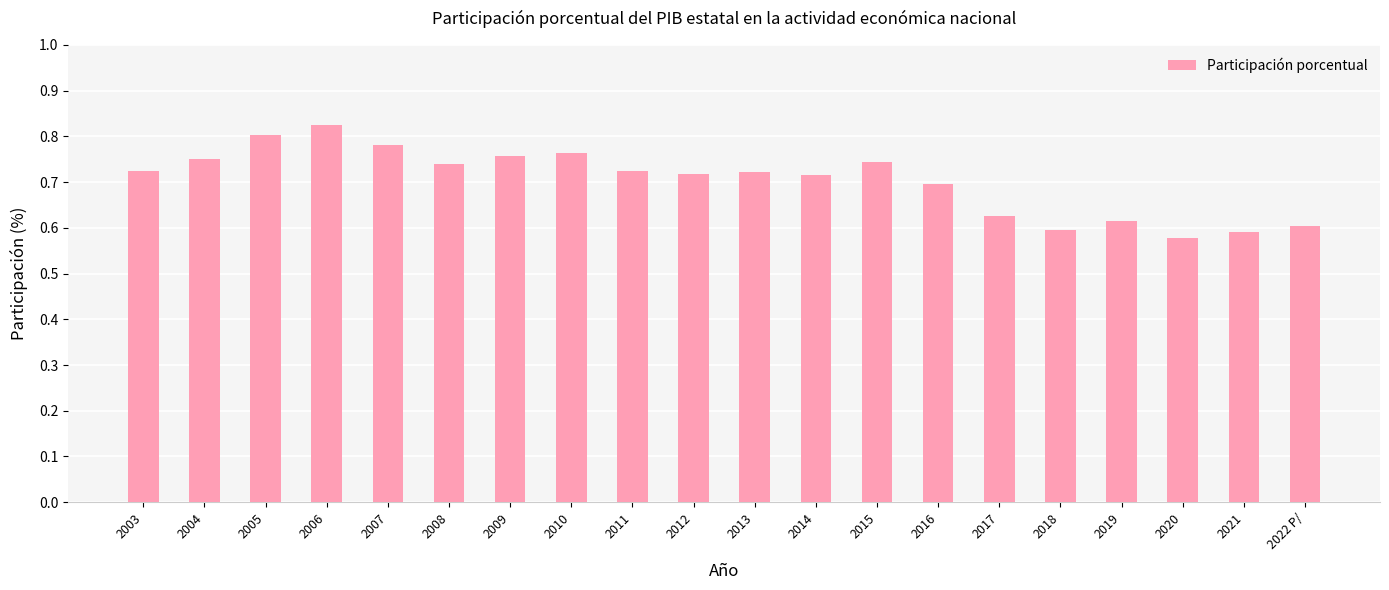

Are the bars grouped side by side (vs. stacked)?

No